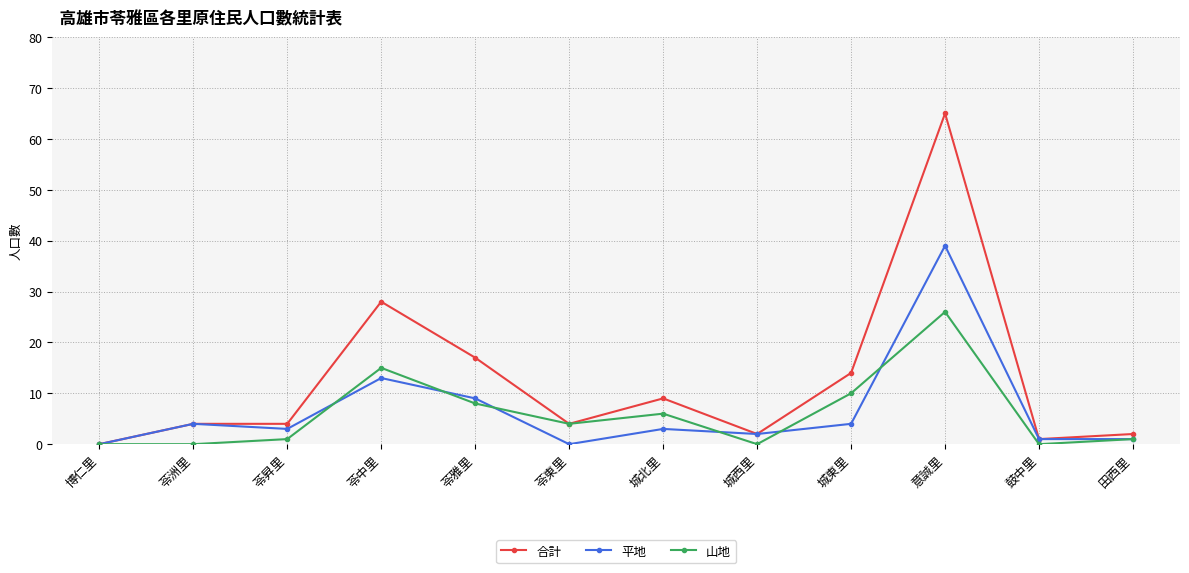

What is the total value across all series at 意誠里?

130